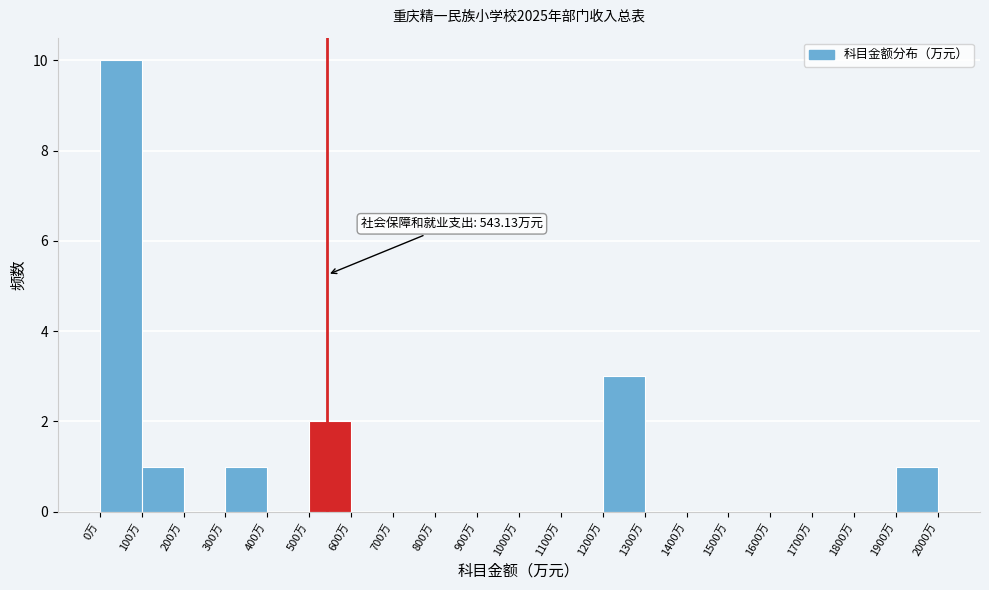

Over which range of the x-axis is the bar tallest?

0 to 100